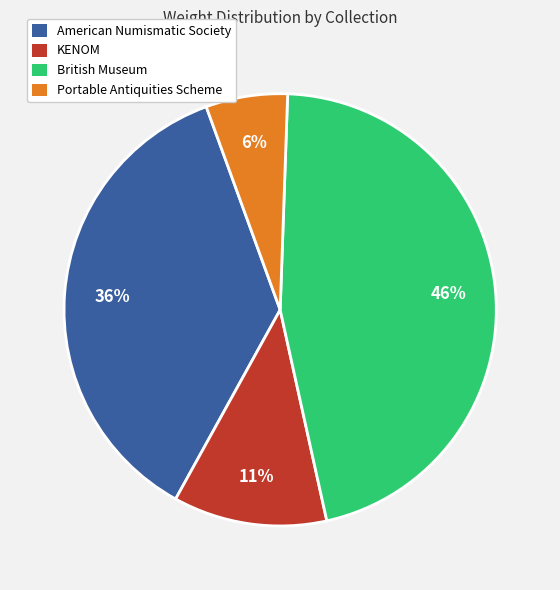

Combined, do American Numismatic Society and KENOM account for over 50%?

No